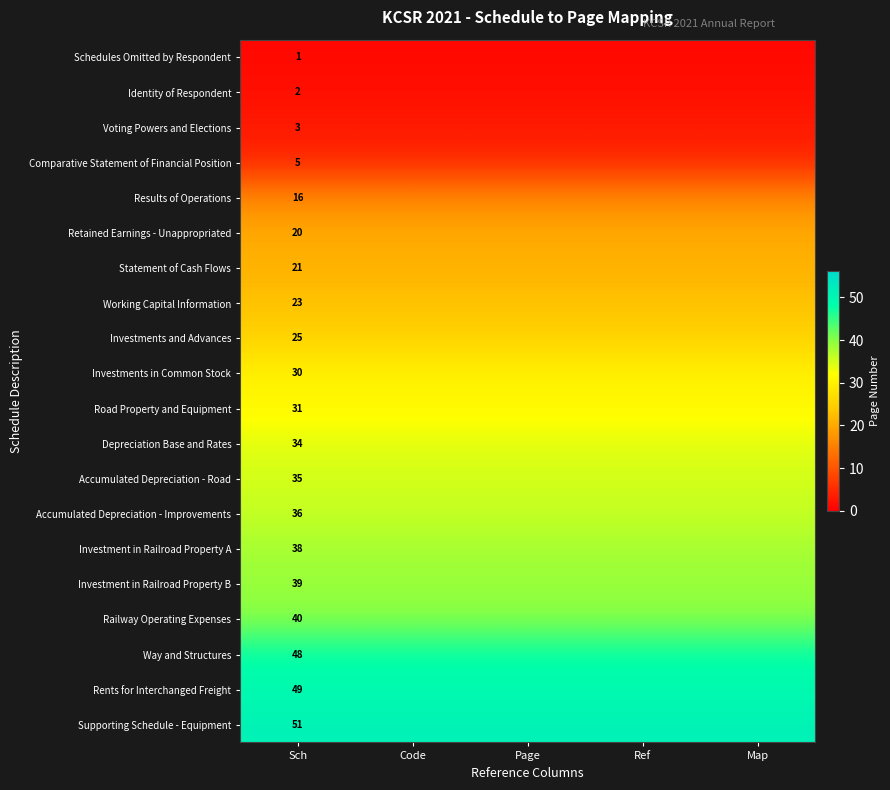

True or false: Way and Structures has a value of 48 at Sch.

True